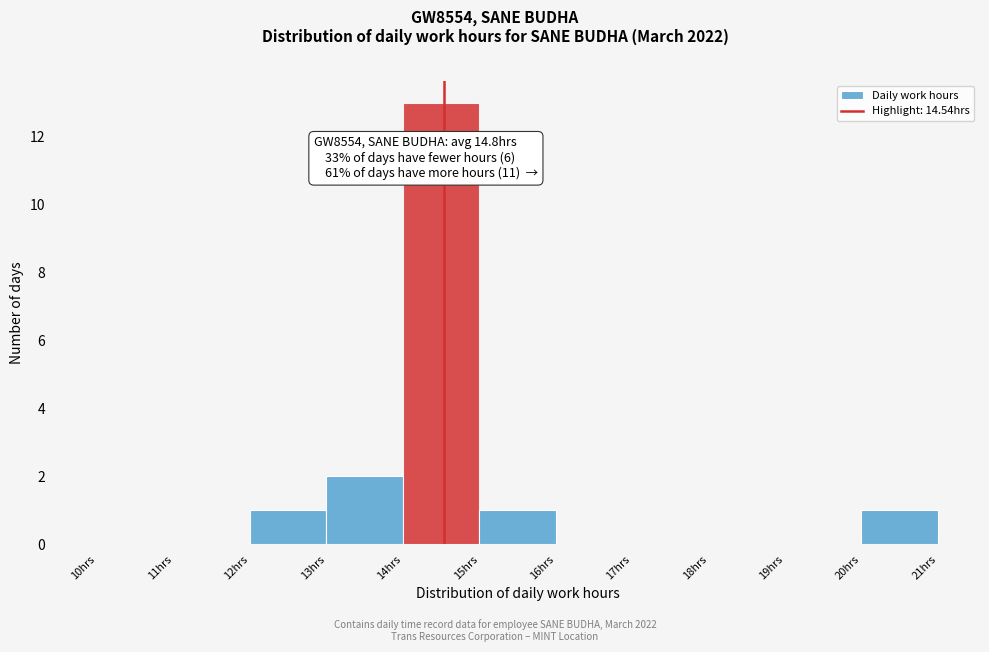

Reading left to right, list every bar in this chart as the range it spans on the x-axis followed by its height. The values are not printed on the chart, so give them approximately, as read against the axis.

10 to 11: 0
11 to 12: 0
12 to 13: 1
13 to 14: 2
14 to 15: 13
15 to 16: 1
16 to 17: 0
17 to 18: 0
18 to 19: 0
19 to 20: 0
20 to 21: 1